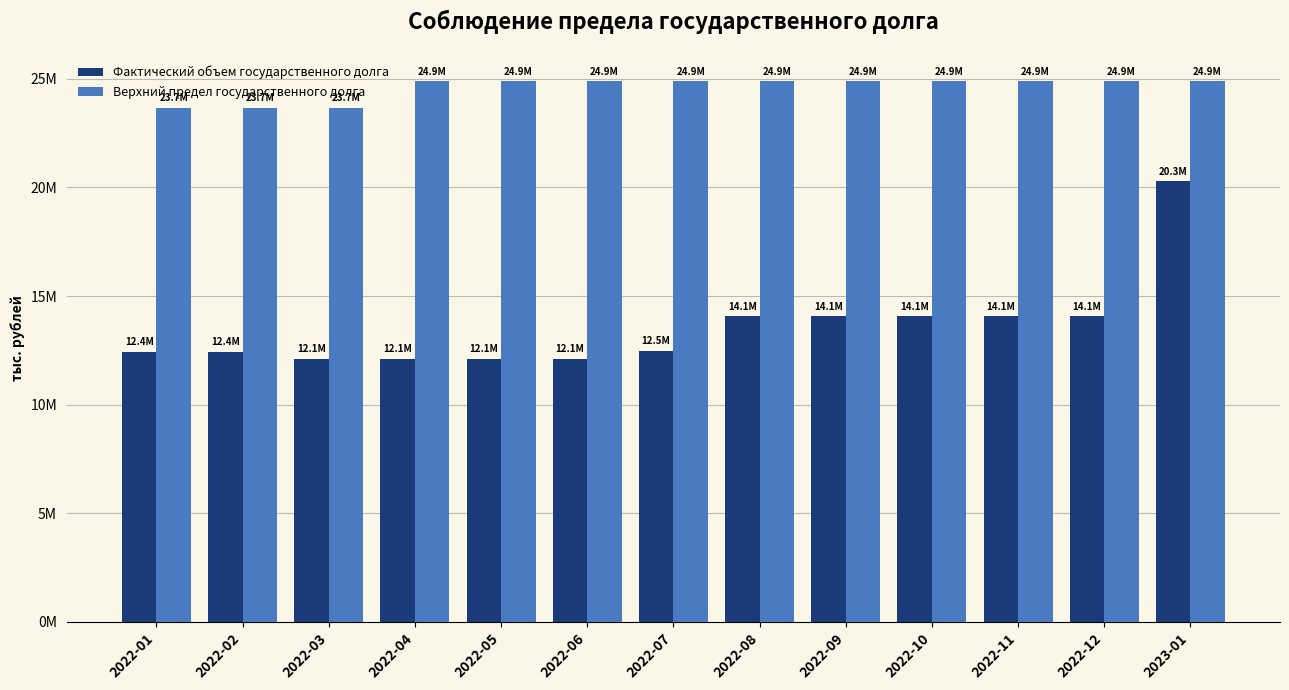

At 2022-08, list the series in order from smallest to largest.

Фактический объем государственного долга, Верхний предел государственного долга